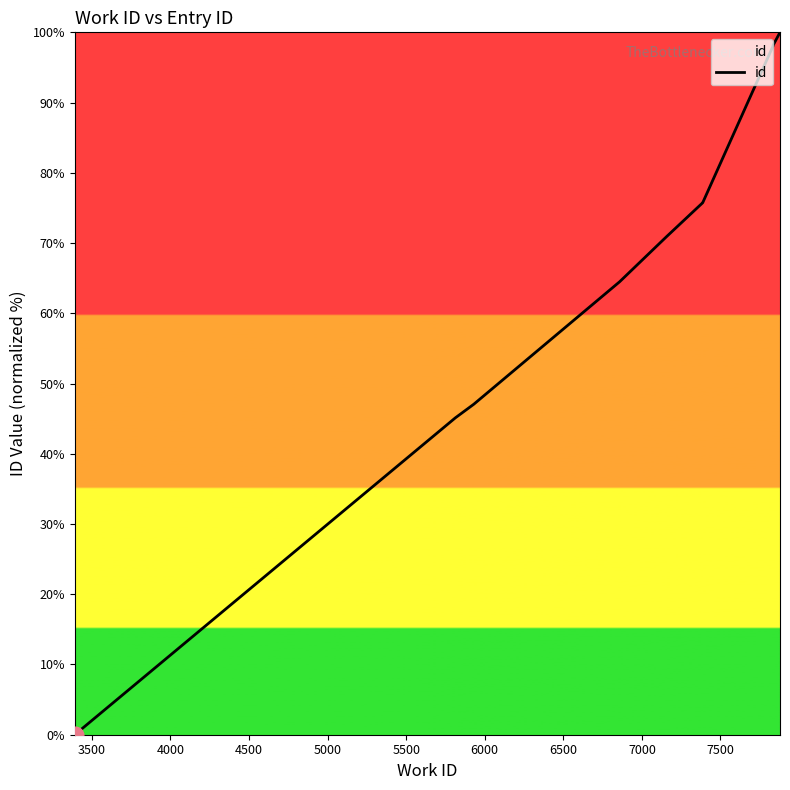

True or false: the data shows -64.9 at 3000.

False